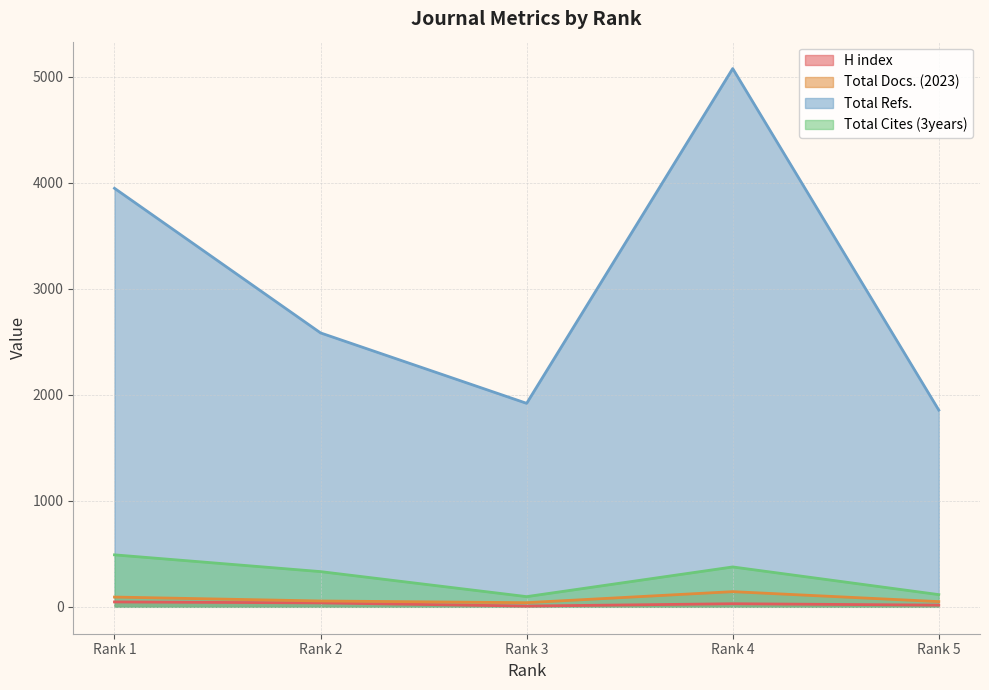

Read the H index value at Rank 3, to the nearest 5.

5